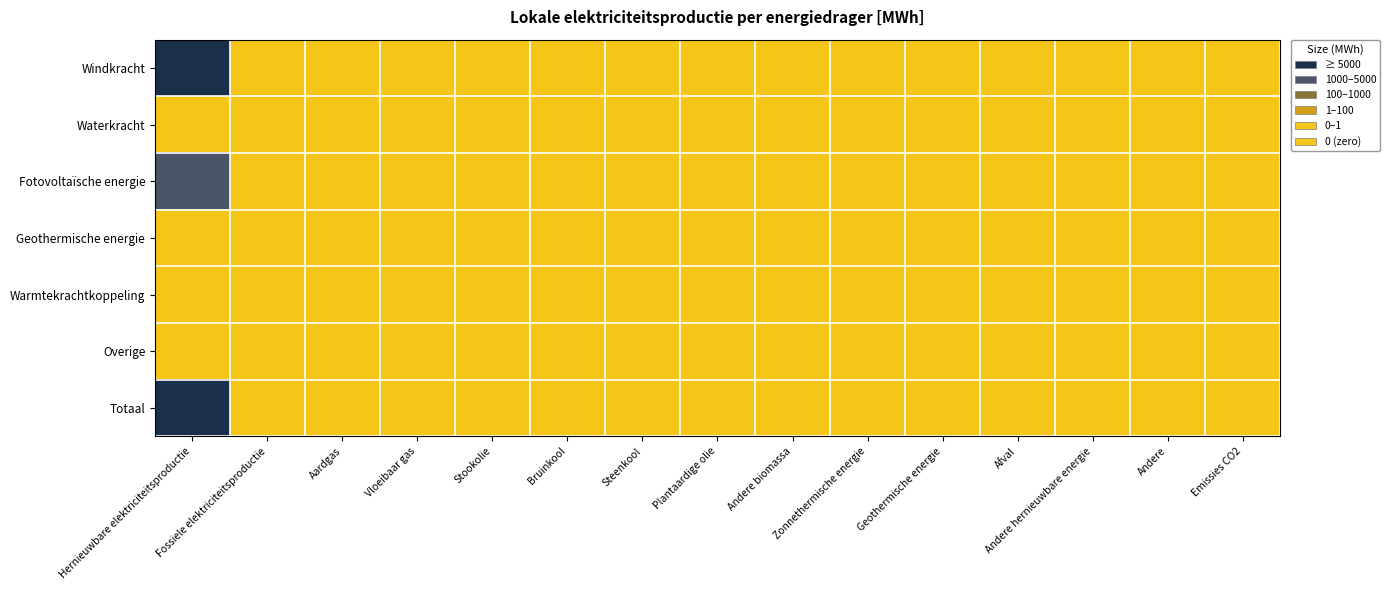

Reading right to left, transcribe all the data shown in this chart.

Windkracht: Emissies CO2=0.0	Andere=0.0	Andere hernieuwbare energie=0.0	Afval=0.0	Geothermische energie=0.0	Zonnethermische energie=0.0	Andere biomassa=0.0	Plantaardige olie=0.0	Steenkool=0.0	Bruinkool=0.0	Stookolie=0.0	Vloeibaar gas=0.0	Aardgas=0.0	Fossiele elektriciteitsproductie=0.0	Hernieuwbare elektriciteitsproductie=9325.8
Waterkracht: Emissies CO2=0.0	Andere=0.0	Andere hernieuwbare energie=0.0	Afval=0.0	Geothermische energie=0.0	Zonnethermische energie=0.0	Andere biomassa=0.0	Plantaardige olie=0.0	Steenkool=0.0	Bruinkool=0.0	Stookolie=0.0	Vloeibaar gas=0.0	Aardgas=0.0	Fossiele elektriciteitsproductie=0.0	Hernieuwbare elektriciteitsproductie=0.0
Fotovoltaïsche energie: Emissies CO2=0.0	Andere=0.0	Andere hernieuwbare energie=0.0	Afval=0.0	Geothermische energie=0.0	Zonnethermische energie=0.0	Andere biomassa=0.0	Plantaardige olie=0.0	Steenkool=0.0	Bruinkool=0.0	Stookolie=0.0	Vloeibaar gas=0.0	Aardgas=0.0	Fossiele elektriciteitsproductie=0.0	Hernieuwbare elektriciteitsproductie=2509.4
Geothermische energie: Emissies CO2=0.0	Andere=0.0	Andere hernieuwbare energie=0.0	Afval=0.0	Geothermische energie=0.0	Zonnethermische energie=0.0	Andere biomassa=0.0	Plantaardige olie=0.0	Steenkool=0.0	Bruinkool=0.0	Stookolie=0.0	Vloeibaar gas=0.0	Aardgas=0.0	Fossiele elektriciteitsproductie=0.0	Hernieuwbare elektriciteitsproductie=0.0
Warmtekrachtkoppeling: Emissies CO2=0.0	Andere=0.0	Andere hernieuwbare energie=0.0	Afval=0.0	Geothermische energie=0.0	Zonnethermische energie=0.0	Andere biomassa=0.0	Plantaardige olie=0.0	Steenkool=0.0	Bruinkool=0.0	Stookolie=0.0	Vloeibaar gas=0.0	Aardgas=0.0	Fossiele elektriciteitsproductie=0.0	Hernieuwbare elektriciteitsproductie=0.0
Overige: Emissies CO2=0.0	Andere=0.0	Andere hernieuwbare energie=0.0	Afval=0.0	Geothermische energie=0.0	Zonnethermische energie=0.0	Andere biomassa=0.0	Plantaardige olie=0.0	Steenkool=0.0	Bruinkool=0.0	Stookolie=0.0	Vloeibaar gas=0.0	Aardgas=0.0	Fossiele elektriciteitsproductie=0.0	Hernieuwbare elektriciteitsproductie=0.0
Totaal: Emissies CO2=0.0	Andere=0.0	Andere hernieuwbare energie=0.0	Afval=0.0	Geothermische energie=0.0	Zonnethermische energie=0.0	Andere biomassa=0.0	Plantaardige olie=0.0	Steenkool=0.0	Bruinkool=0.0	Stookolie=0.0	Vloeibaar gas=0.0	Aardgas=0.0	Fossiele elektriciteitsproductie=0.0	Hernieuwbare elektriciteitsproductie=11835.2